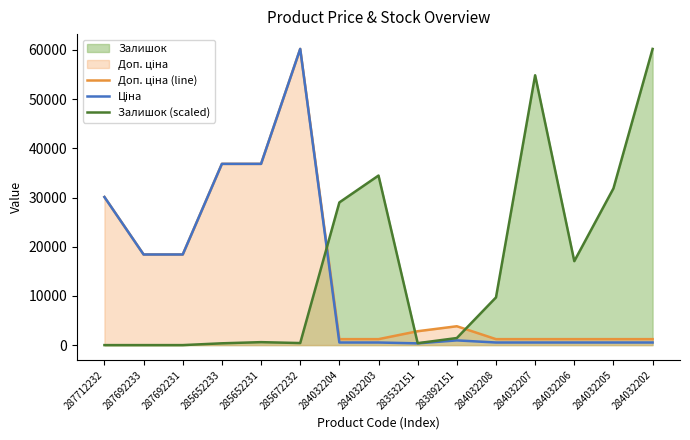

Does the chart have visible grid lines?

No